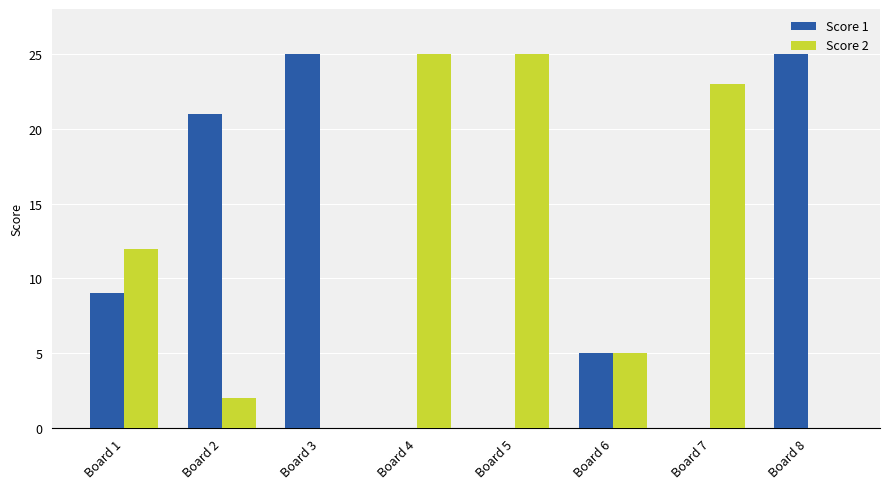

What is the maximum value shown in the chart?

25